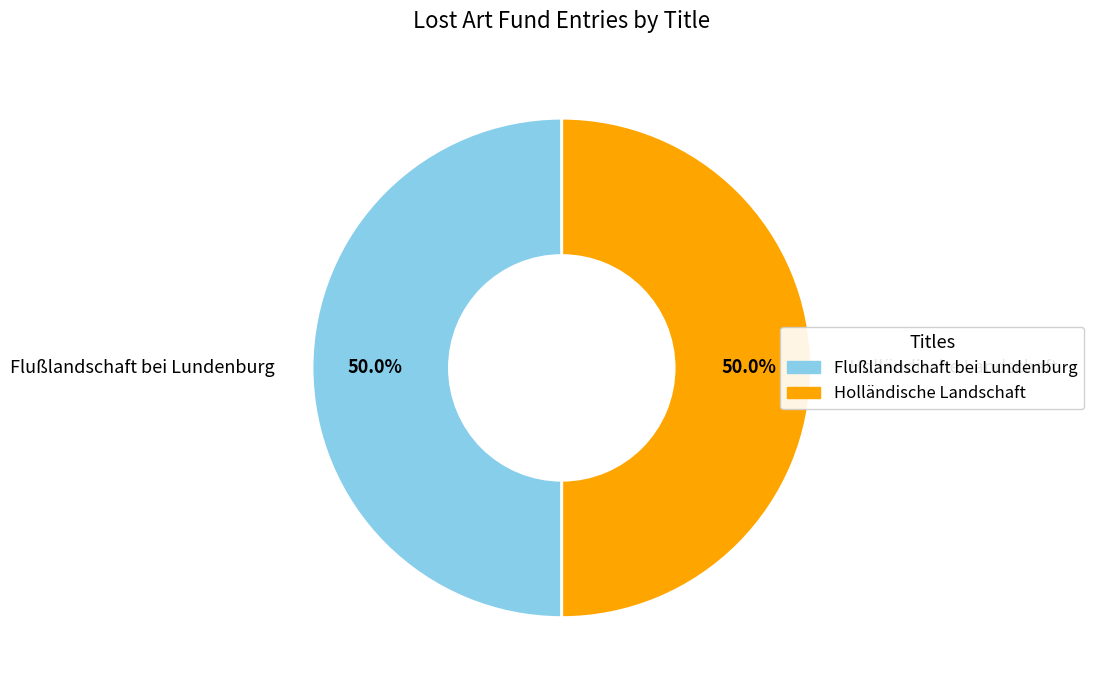

What is the total percentage of Holländische Landschaft and Flußlandschaft bei Lundenburg?

100.0%